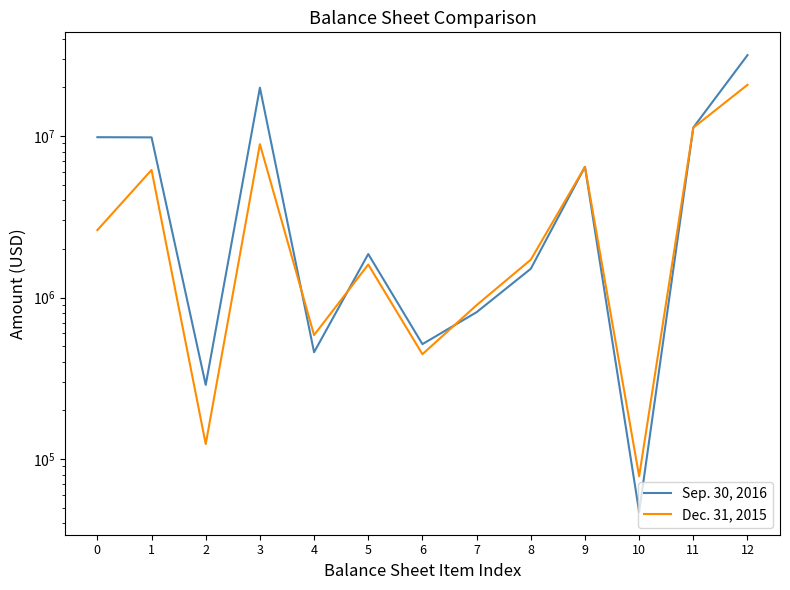

In Sep. 30, 2016, how many points are lower than both neighbors (excluding endpoints)?

4